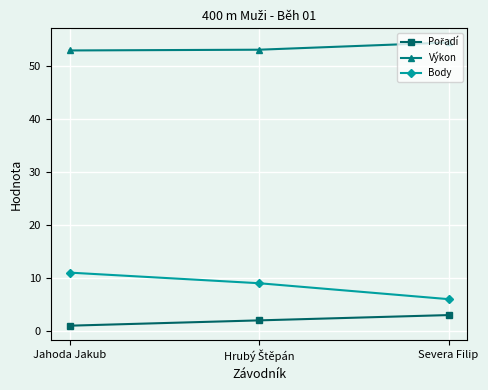

At how many categories does at least one series exceed 36?

3